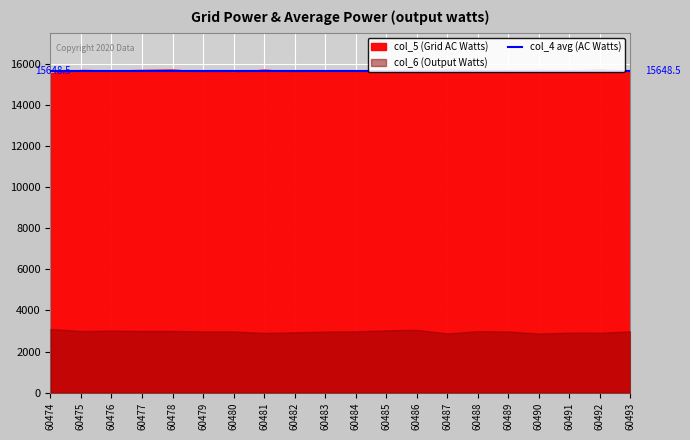

True or false: col_6 and col_3 cross at least once.

False